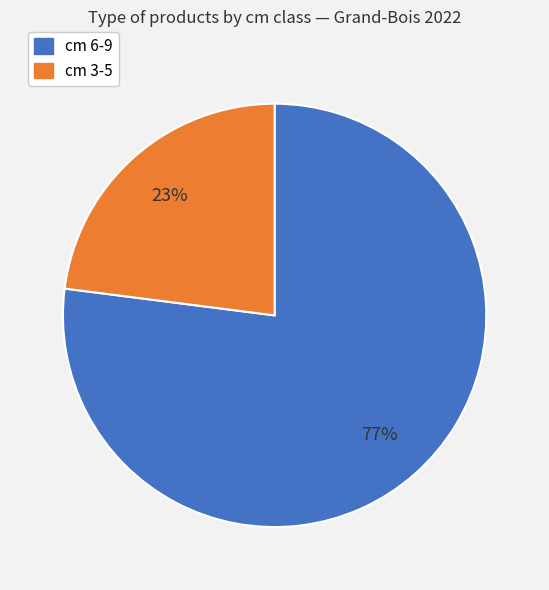

Does any single category account for the majority?

Yes